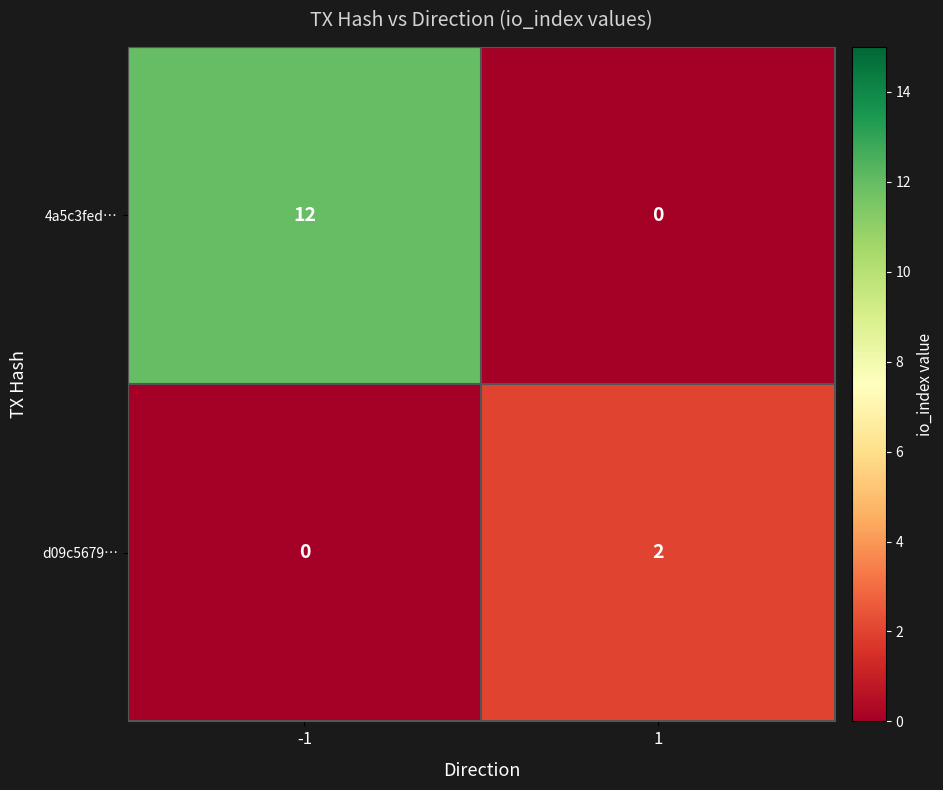

How many series are shown in this chart?

2